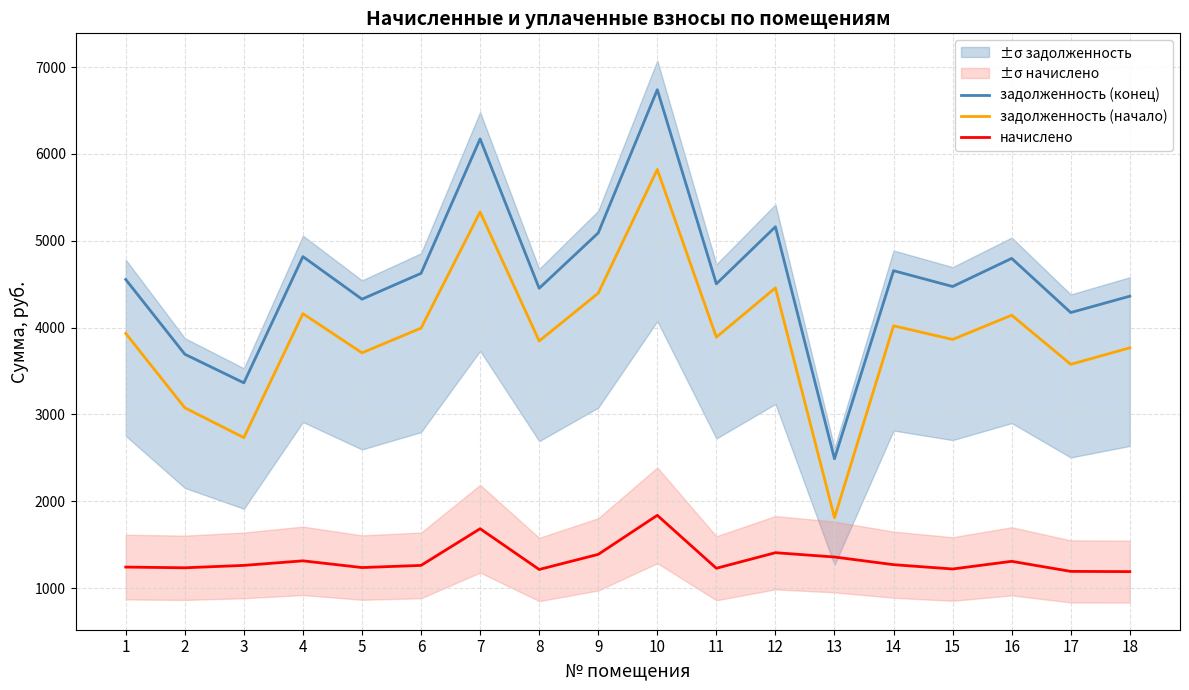

Reading left to right, extract all data points from this chart.

задолженность (конец): 4554.0	3693.5	3363.5	4817.3	4327.5	4624.8	6173.2	4452.8	5090.4	6739.7	4503.4	5161.2	2489.5	4655.2	4473.0	4796.9	4173.1	4361.7
задолженность (начало): 3933.0	3076.6	2732.9	4160.4	3709.3	3994.2	5331.4	3845.6	4396.2	5820.6	3889.3	4457.4	1810.6	4020.4	3863.1	4142.8	3577.0	3766.9
начислено: 1242.0	1233.8	1261.3	1313.8	1236.4	1261.3	1683.6	1214.4	1388.3	1838.1	1228.2	1407.6	1357.9	1269.6	1219.9	1308.2	1192.3	1189.6